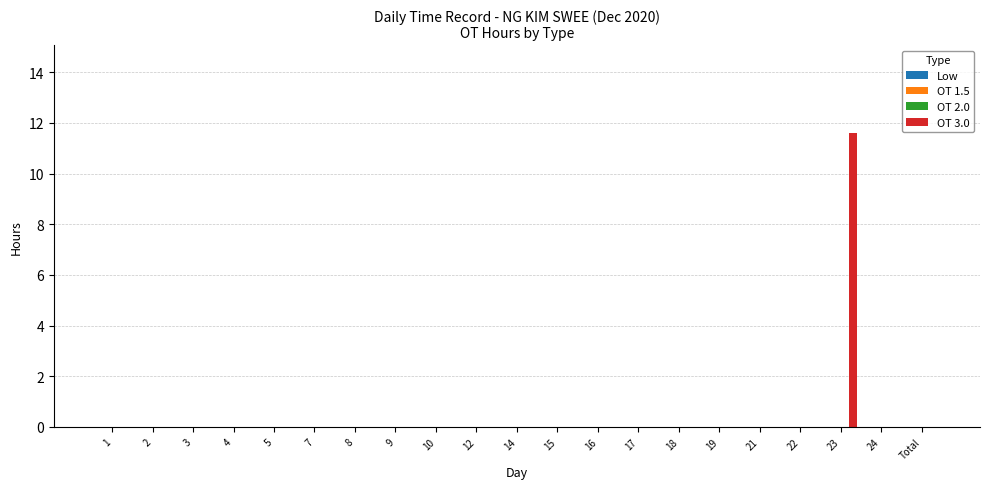

What is the sum of all values?

11.6